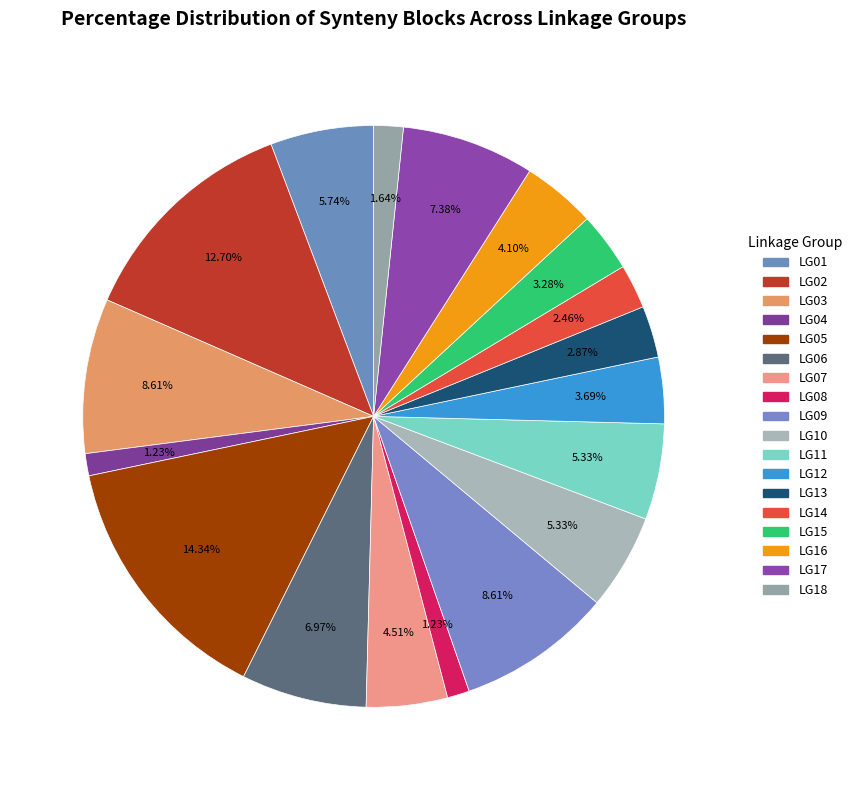

To the nearest percent, what is the difference between the LG01 and LG12 slice percentages?

2%